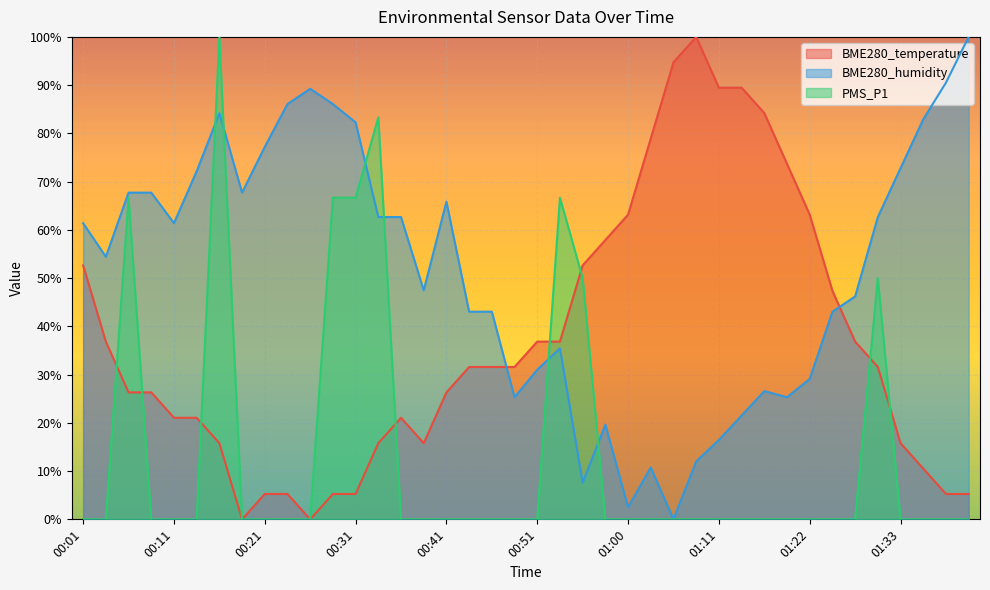

What are all the series names shown in the legend?

BME280_temperature, BME280_humidity, PMS_P1